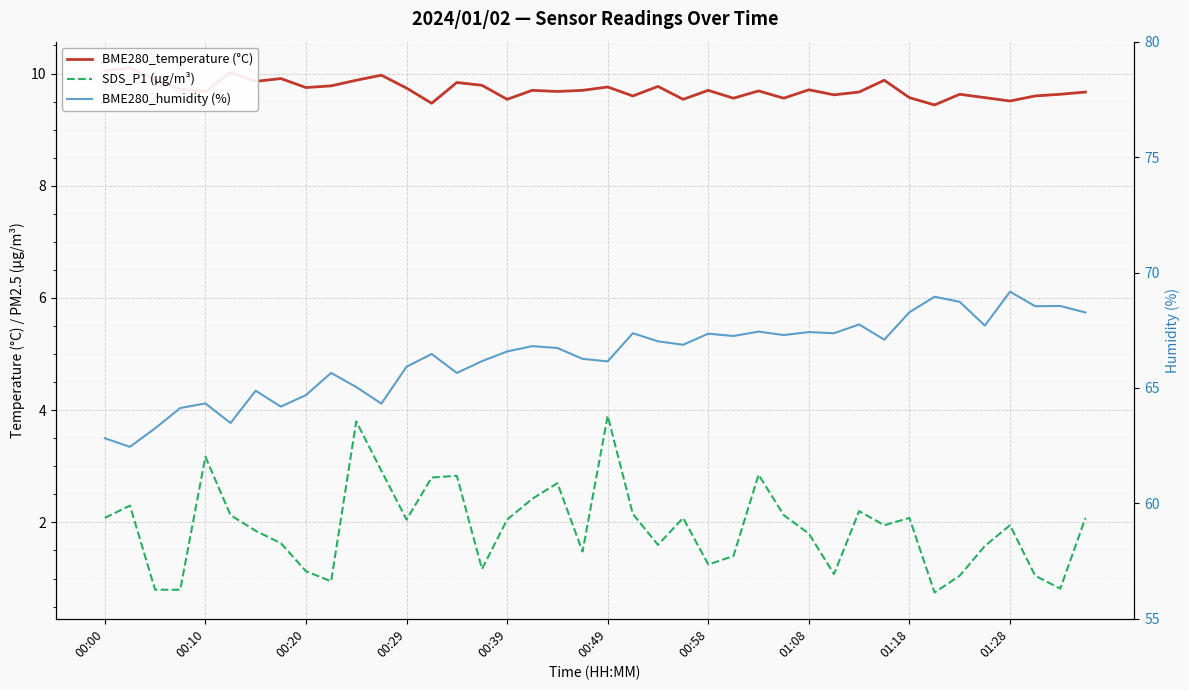

At which label does SDS_P1 (µg/m³) first exceed 2?

00:00